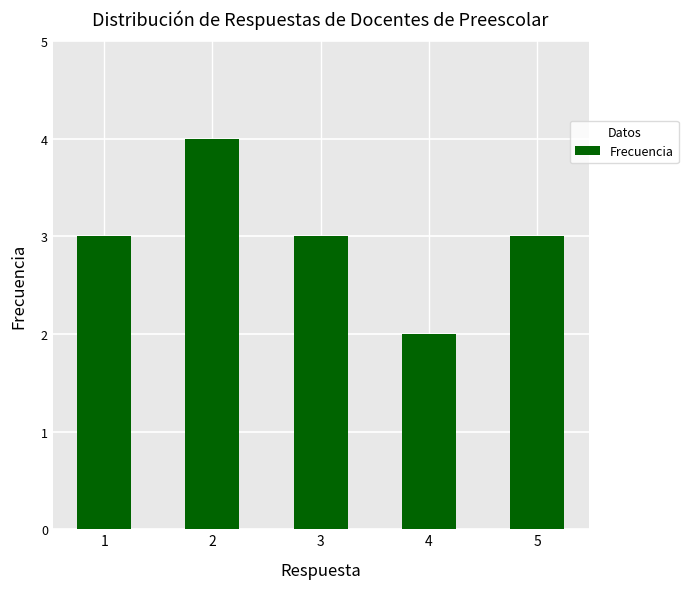

Read the value at 1.

3